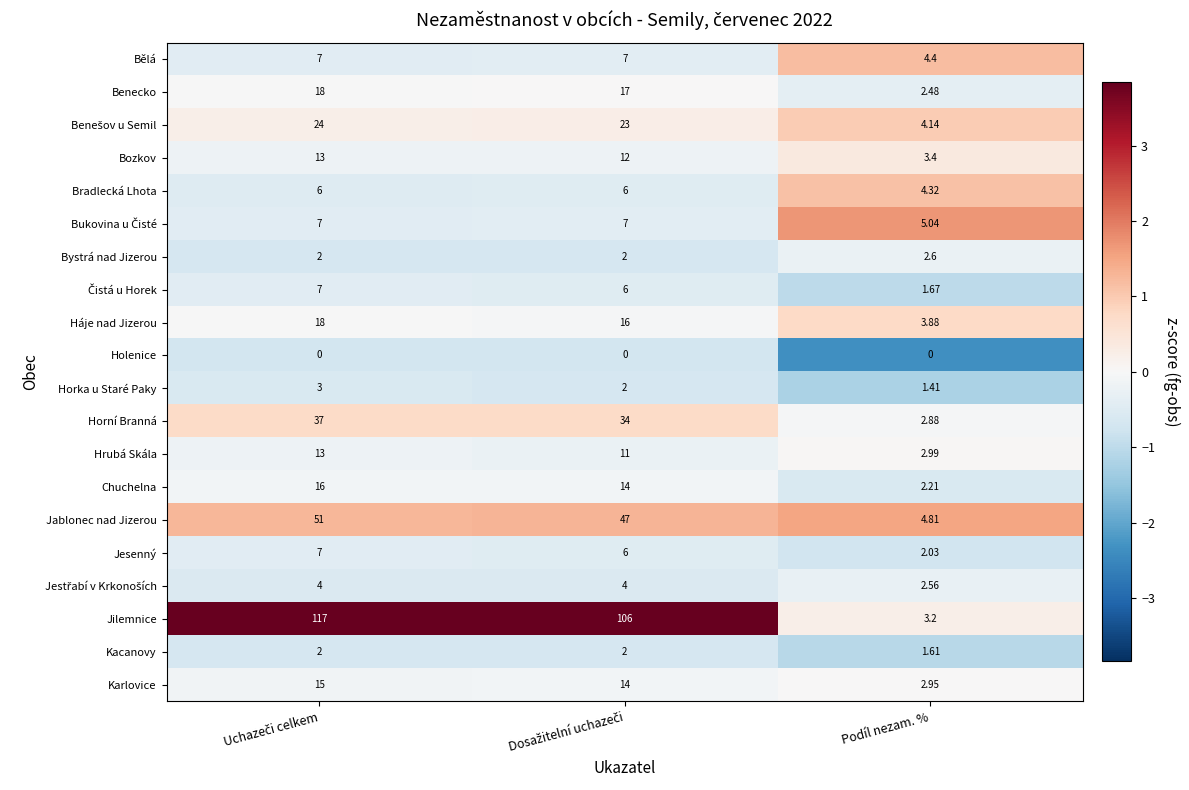

Which series has the largest range (max minus min)?

Jilemnice